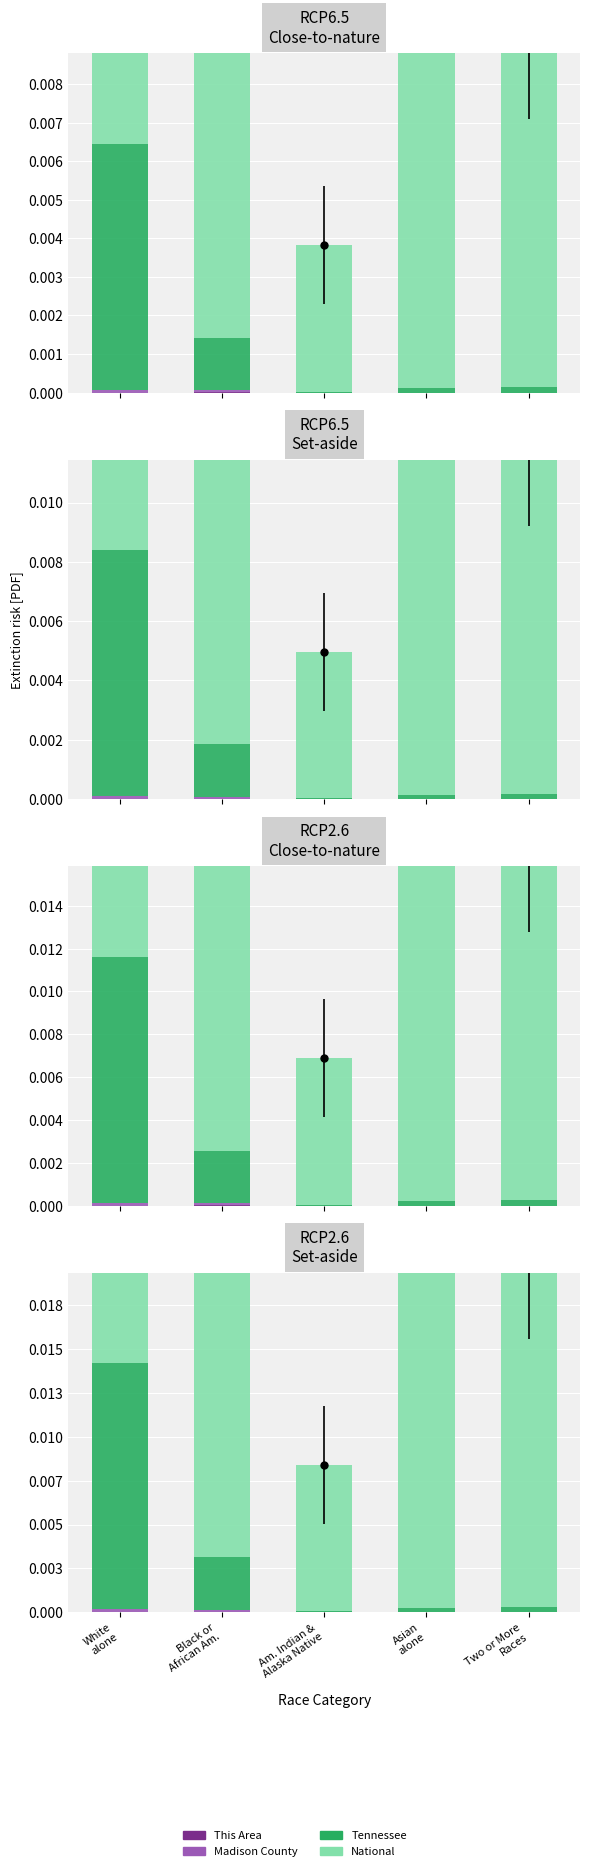

What is the label of the 2nd bar from the left?

Black or
African Am.